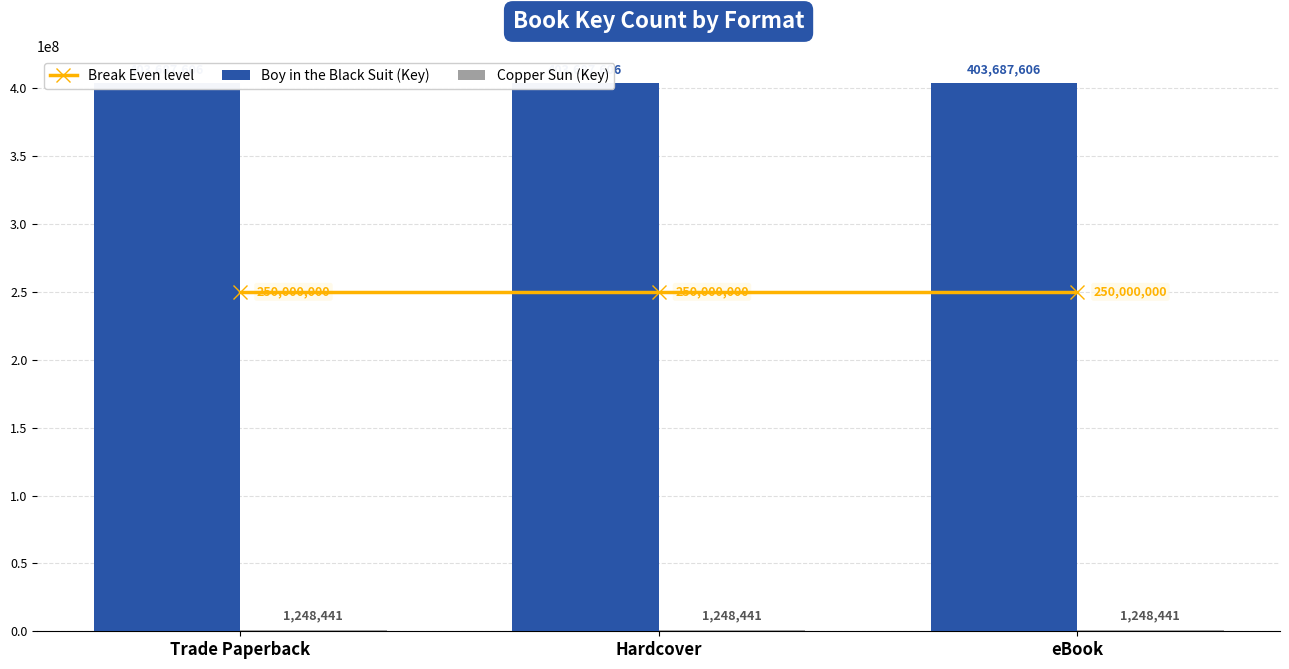

What is the total value across all series at Hardcover?

654936047